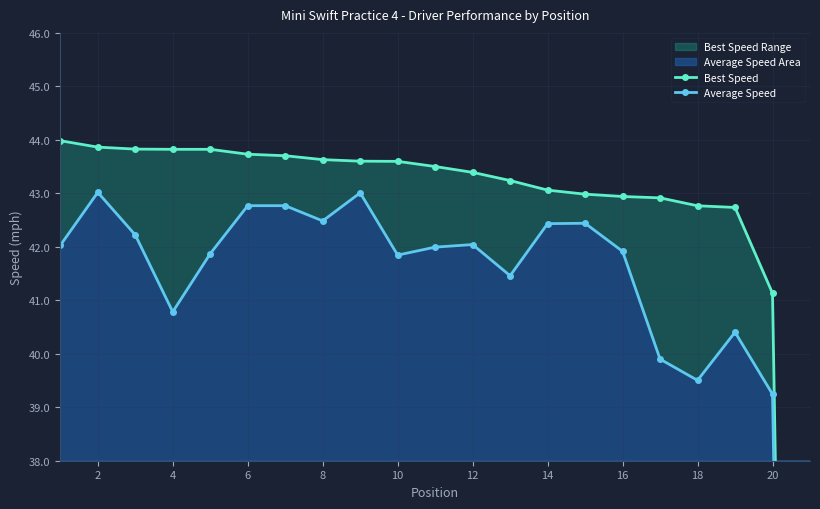

True or false: Average Speed and Best Speed intersect in this chart.

False